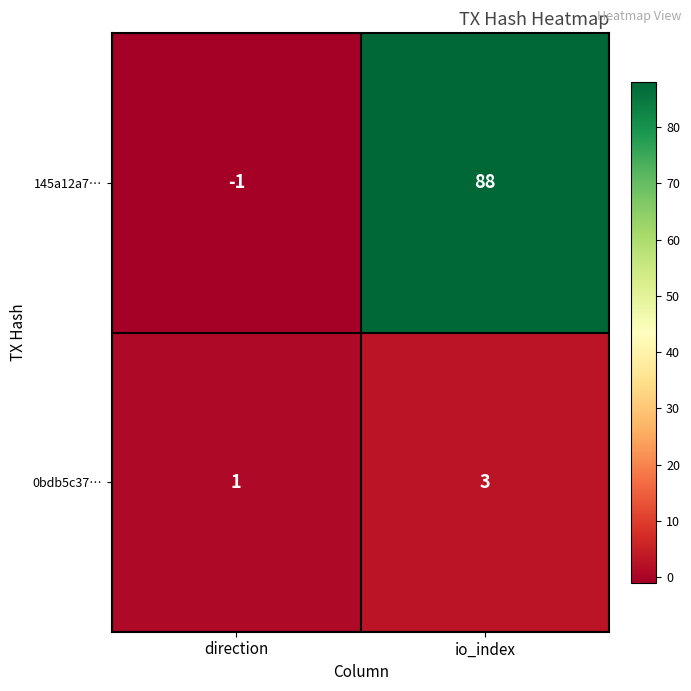

Reading left to right, extract all data points from this chart.

145a12a7…: -1	88
0bdb5c37…: 1	3